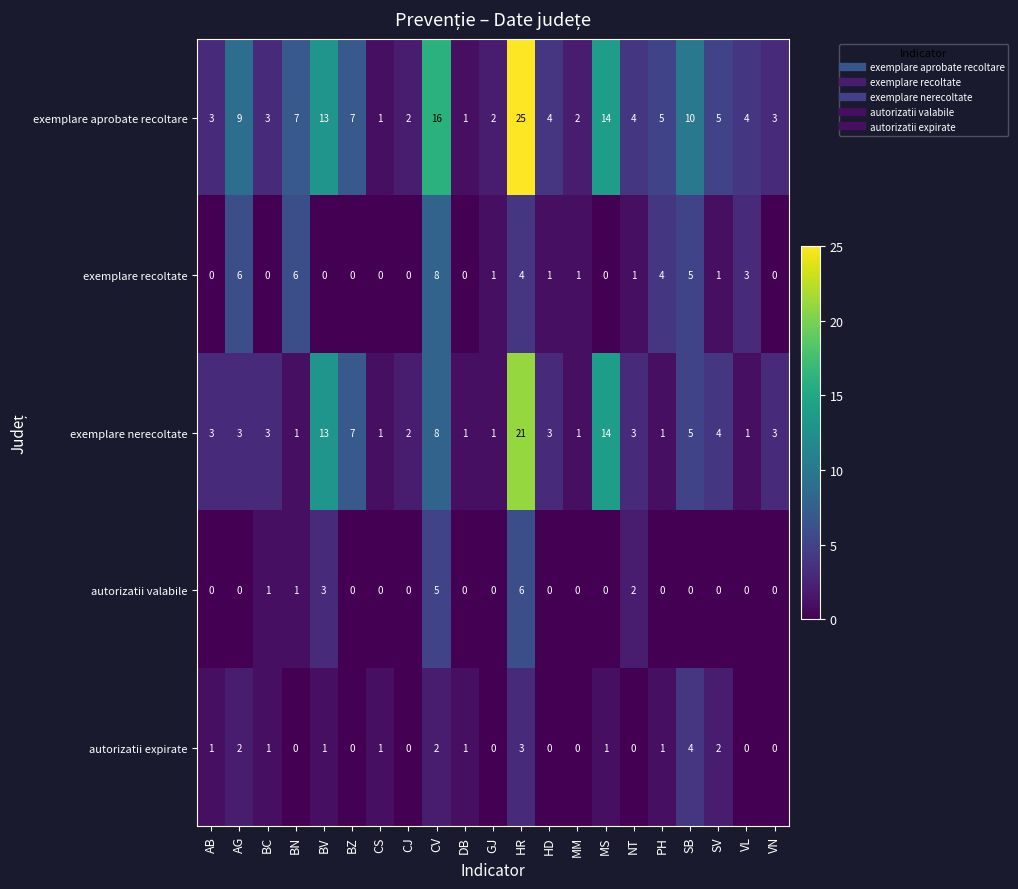

Count the number of categories in the chart.

21